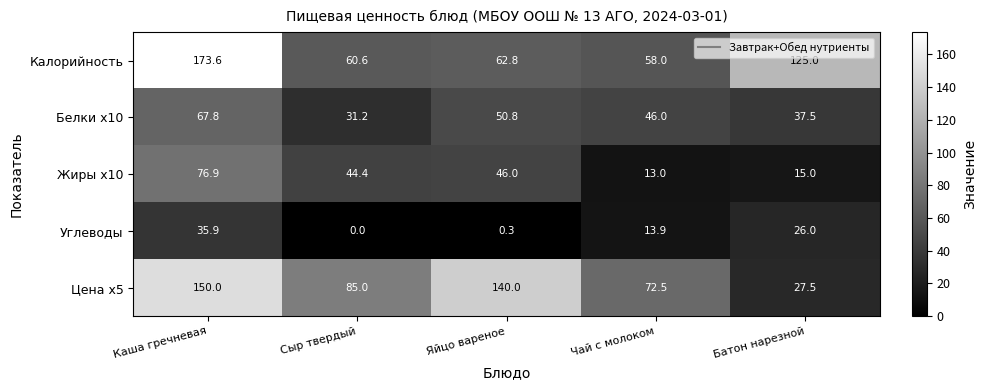

Reading left to right, extract all data points from this chart.

Калорийность: 173.6	60.6	62.8	58.0	125.0
Белки x10: 67.8	31.2	50.8	46.0	37.5
Жиры x10: 76.9	44.4	46.0	13.0	15.0
Углеводы: 35.9	0.0	0.3	13.9	26.0
Цена x5: 150.0	85.0	140.0	72.5	27.5